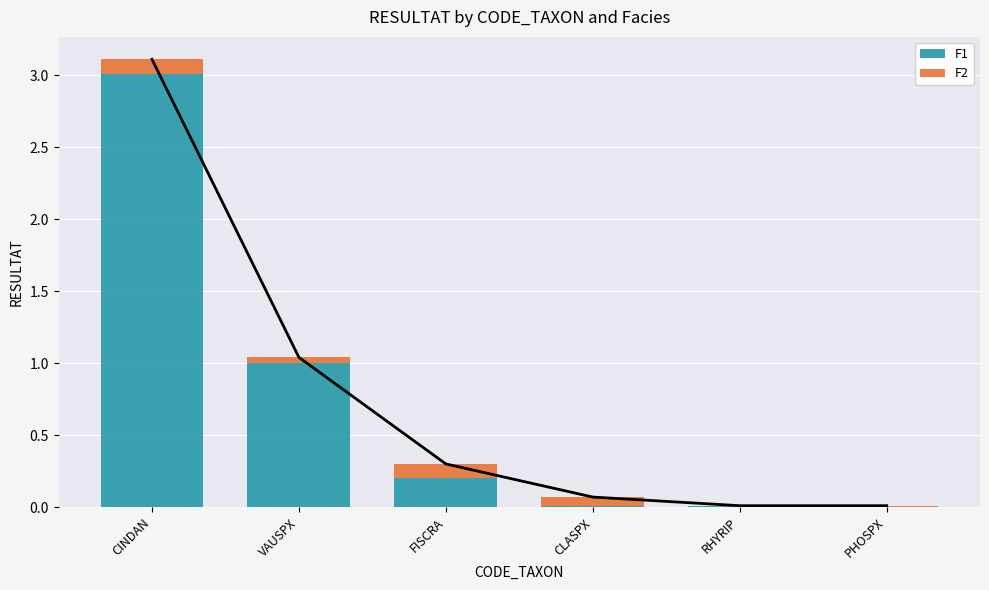

Reading left to right, transcribe all the data shown in this chart.

F1: 3.0	1.0	0.2	0.0	0.0	0.0
F2: 0.1	0.0	0.1	0.1	0.0	0.0